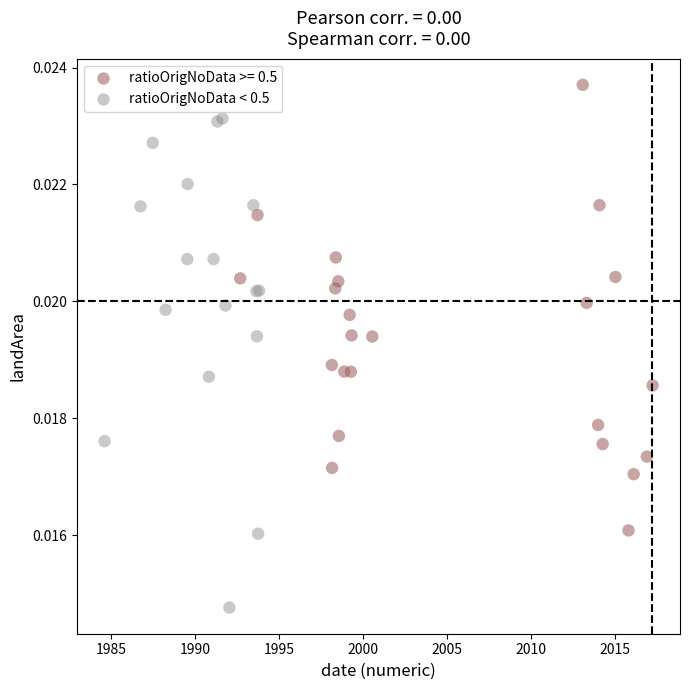

Which series contains the highest Y value?

ratioOrigNoData >= 0.5